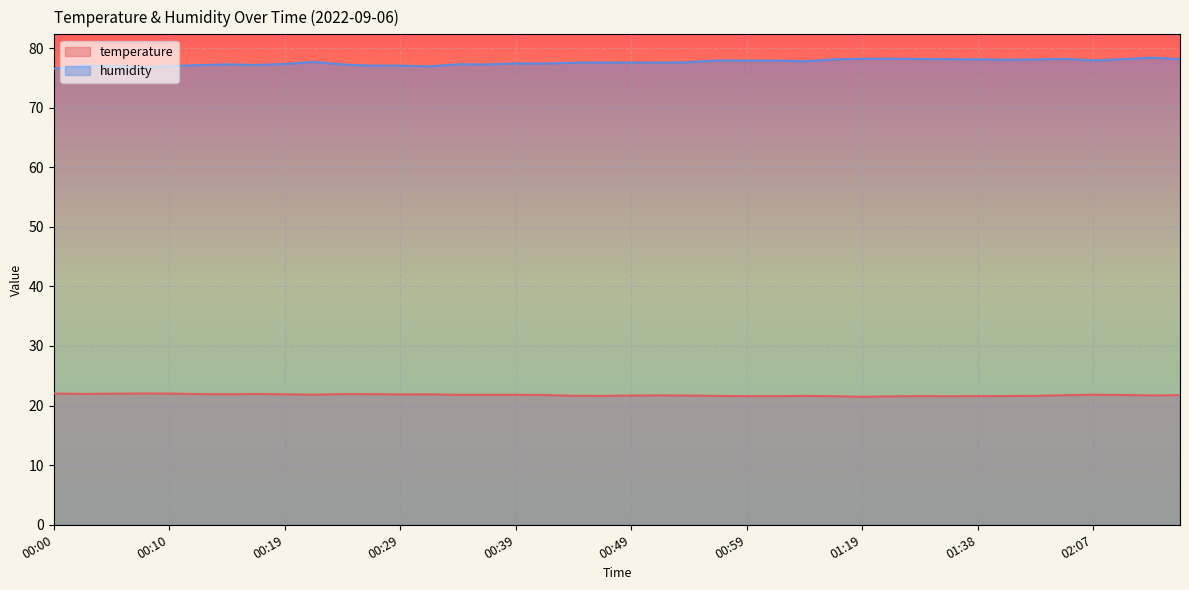

Reading left to right, transcribe all the data shown in this chart.

temperature: 00:00=22.0	00:02=21.9	00:05=22.0	00:07=22.0	00:10=22.0	00:12=21.9	00:15=21.9	00:17=21.9	00:19=21.9	00:22=21.8	00:24=21.9	00:27=21.9	00:29=21.9	00:32=21.9	00:34=21.8	00:36=21.8	00:39=21.8	00:41=21.8	00:44=21.6	00:46=21.6	00:49=21.7	00:52=21.7	00:54=21.7	00:57=21.6	00:59=21.6	01:01=21.6	01:04=21.6	01:12=21.6	01:19=21.5	01:28=21.6	01:33=21.6	01:36=21.6	01:38=21.6	01:40=21.6	01:43=21.6	02:04=21.8	02:07=21.8	02:10=21.8	02:12=21.7	02:15=21.8
humidity: 00:00=76.5	00:02=77.0	00:05=77.0	00:07=76.8	00:10=77.0	00:12=77.1	00:15=77.3	00:17=77.2	00:19=77.3	00:22=77.7	00:24=77.2	00:27=77.0	00:29=77.0	00:32=76.9	00:34=77.3	00:36=77.2	00:39=77.4	00:41=77.4	00:44=77.5	00:46=77.6	00:49=77.5	00:52=77.6	00:54=77.6	00:57=77.9	00:59=77.9	01:01=77.9	01:04=77.8	01:12=78.1	01:19=78.2	01:28=78.2	01:33=78.2	01:36=78.1	01:38=78.1	01:40=78.0	01:43=78.1	02:04=78.2	02:07=77.9	02:10=78.1	02:12=78.4	02:15=78.1